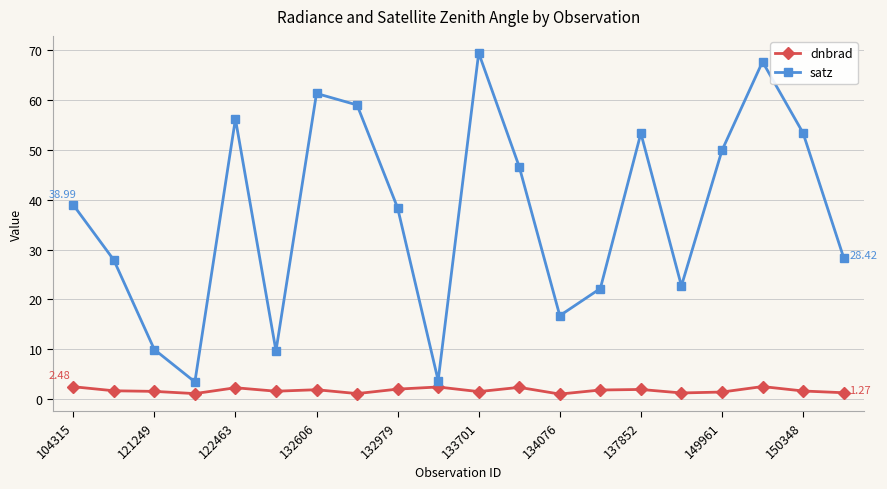

What is the lowest value of the satz series?

3.4